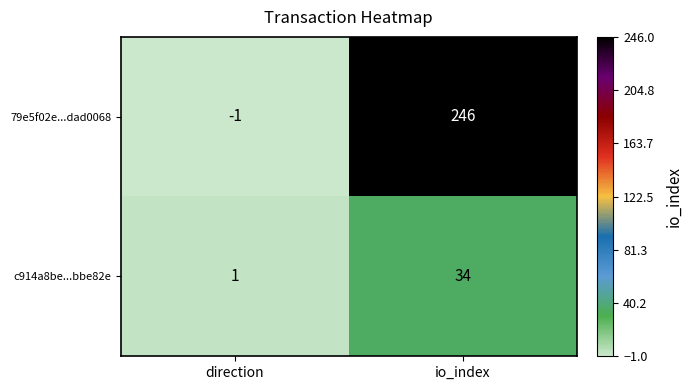

The c914a8be...bbe82e series shows 34 at io_index. True or false?

True